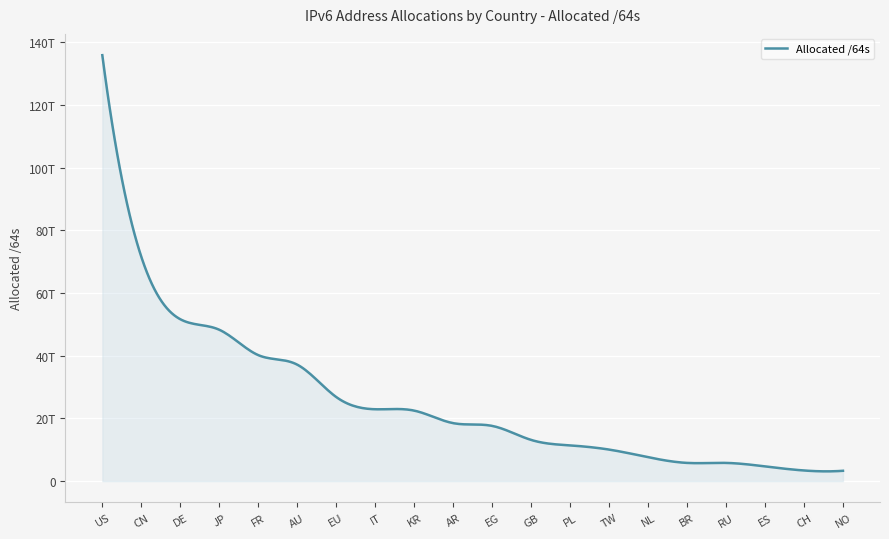

Does the chart display data point markers on the line(s)?

No